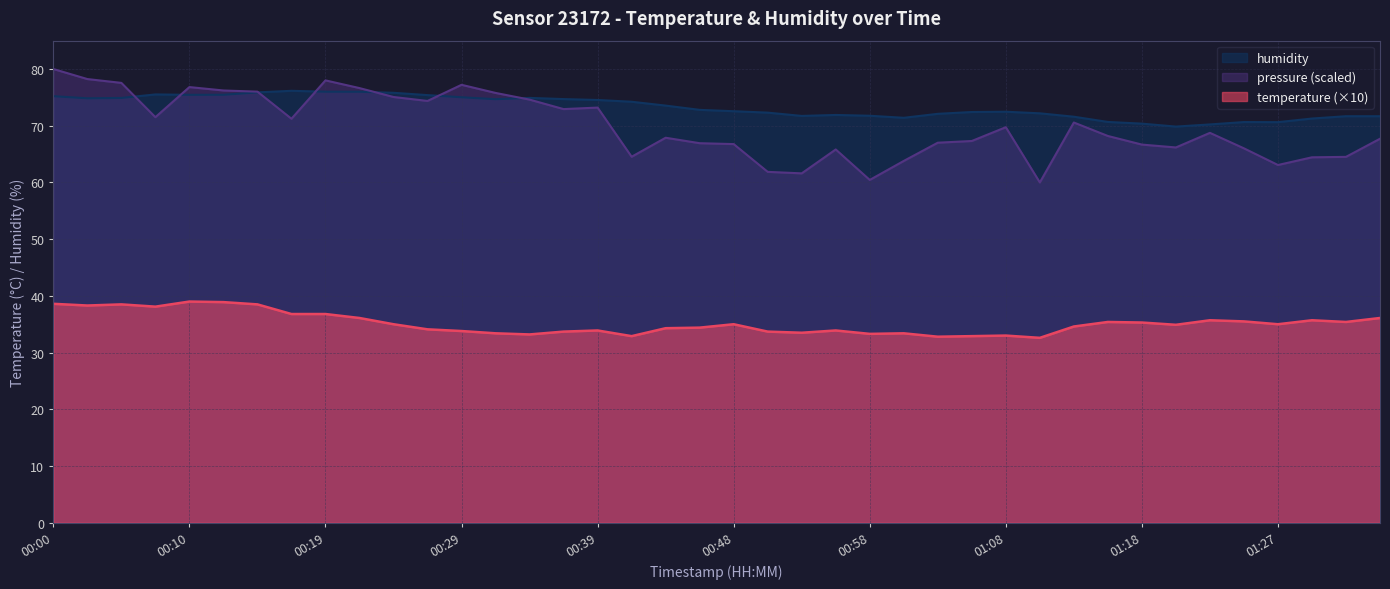

Where is the first local minimum for humidity?

00:02